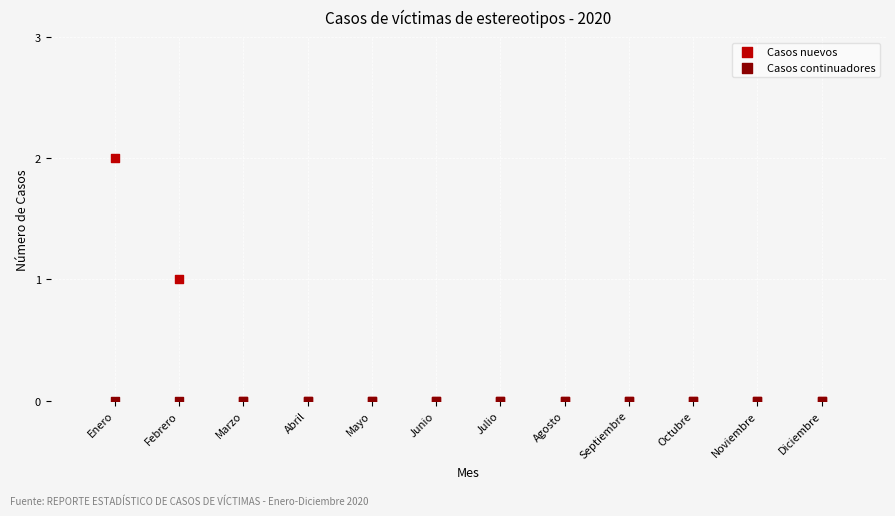

Which series reaches the maximum Y coordinate?

Casos nuevos